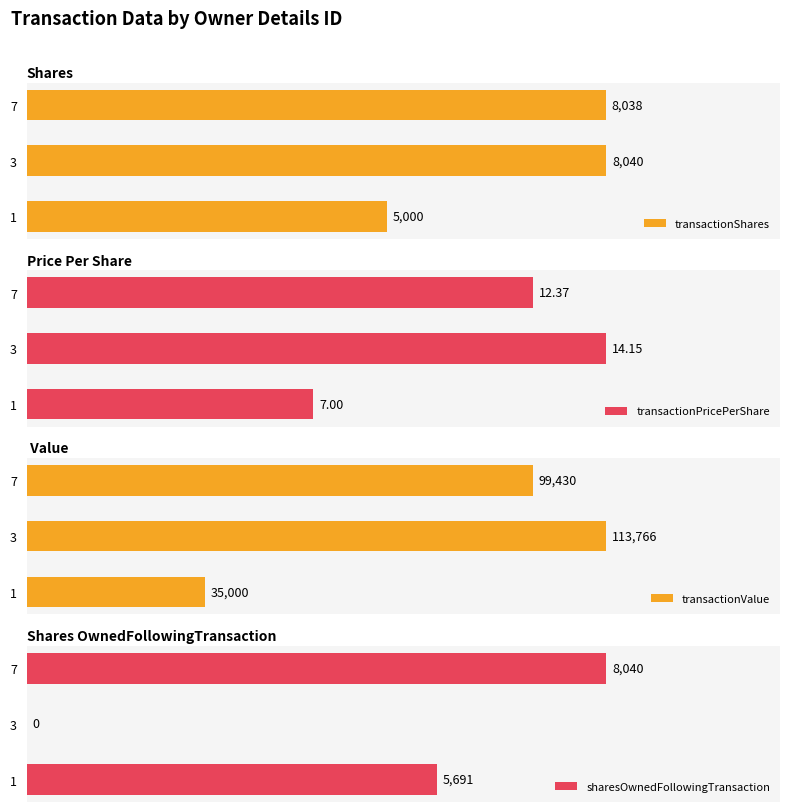

True or false: transactionShares has a value of 7002.3 at 0.

False